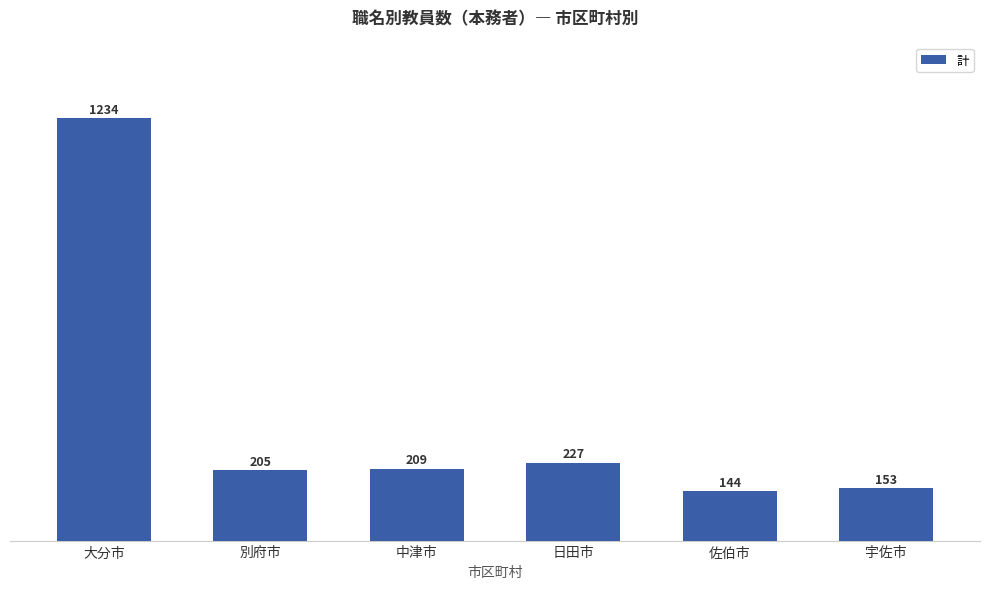

What is the label of the 2nd bar from the left?

別府市